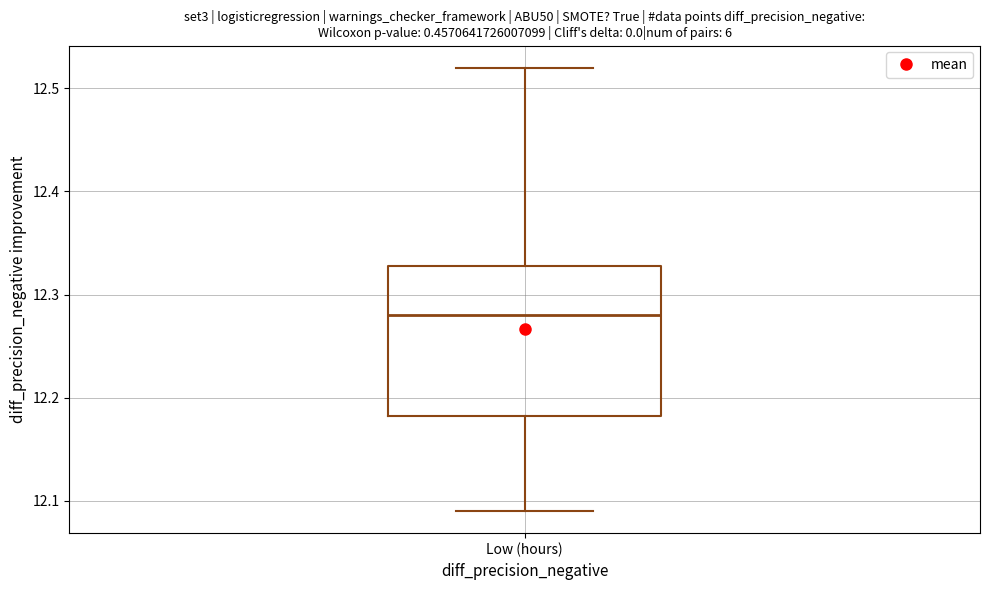

Where does the median line of the box for Low (hours) sit on the y-axis? The values are not printed on the chart, so give them approximately, as read against the axis.

12.28